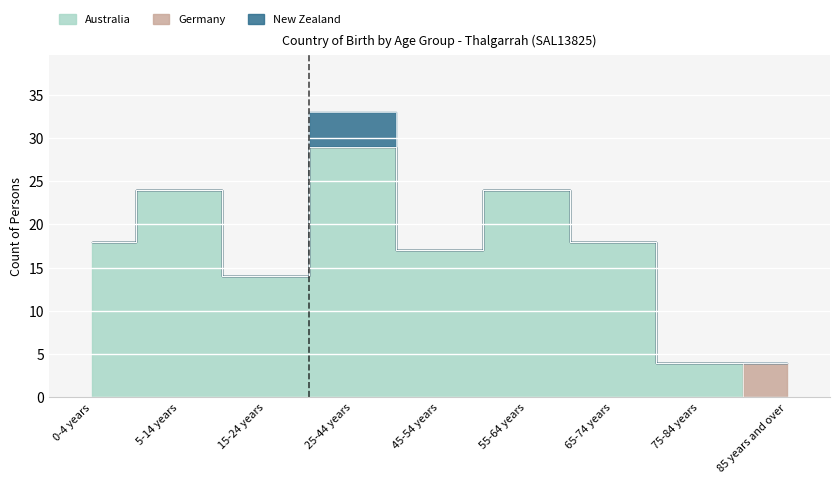

What is the maximum value shown in the chart?

29